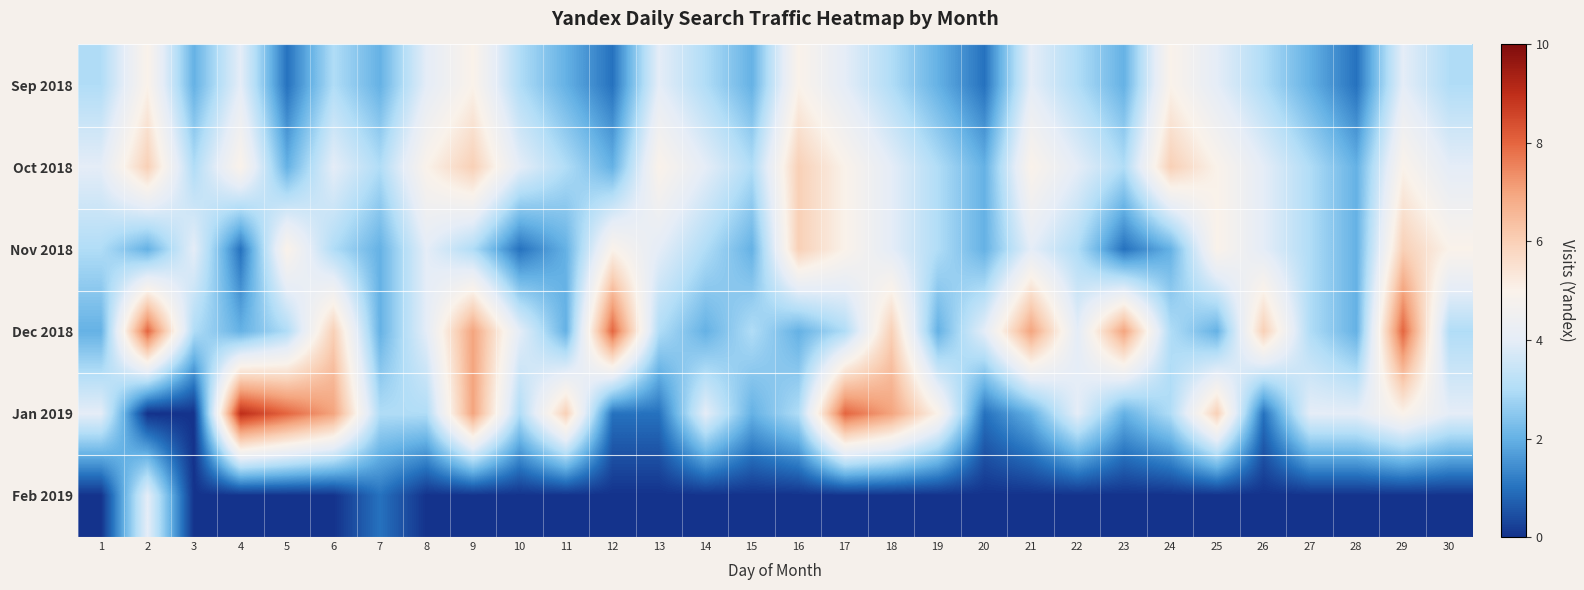

At how many categories does at least one series exceed 1?

30